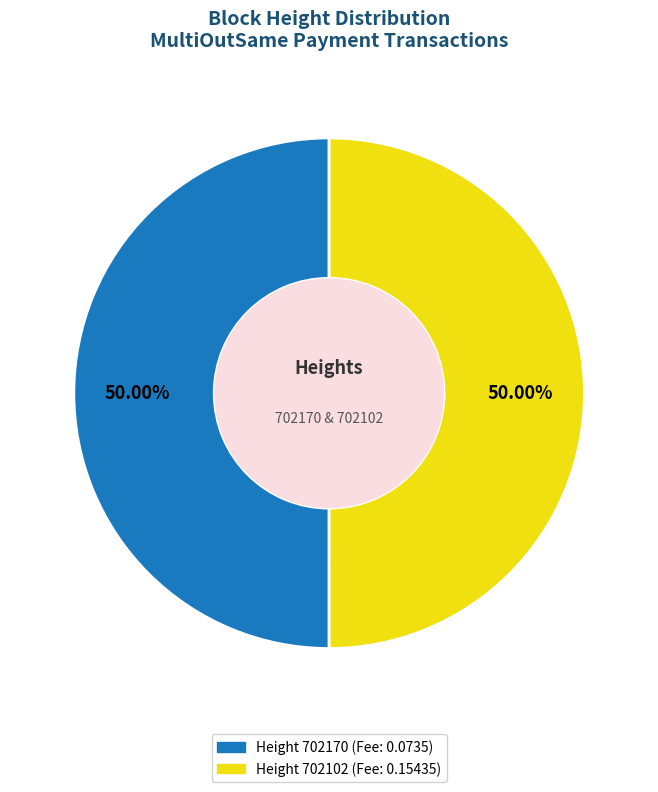

How many segments does this pie chart have?

2